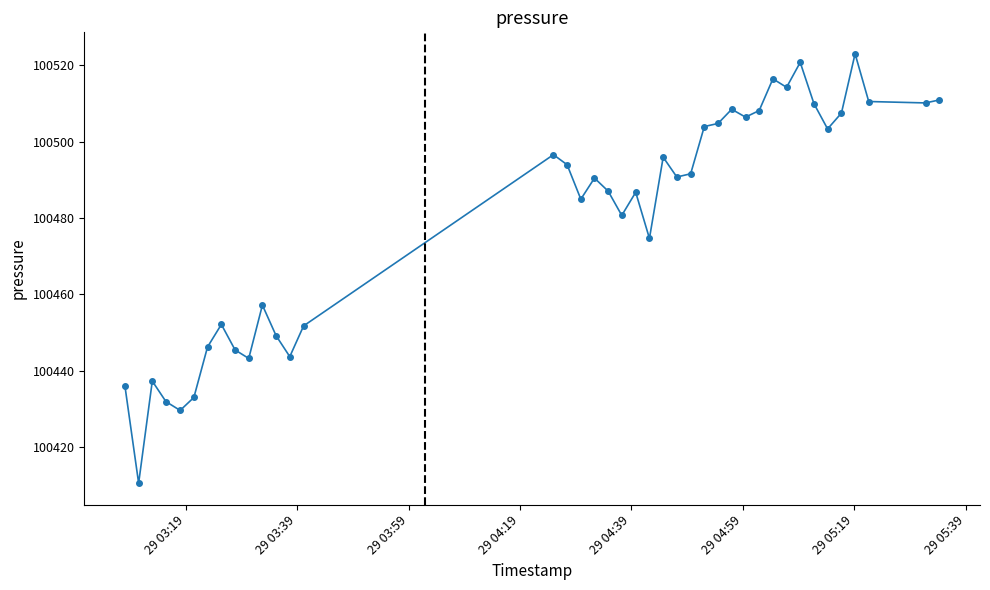

What is the sum of all values?

4019200.5